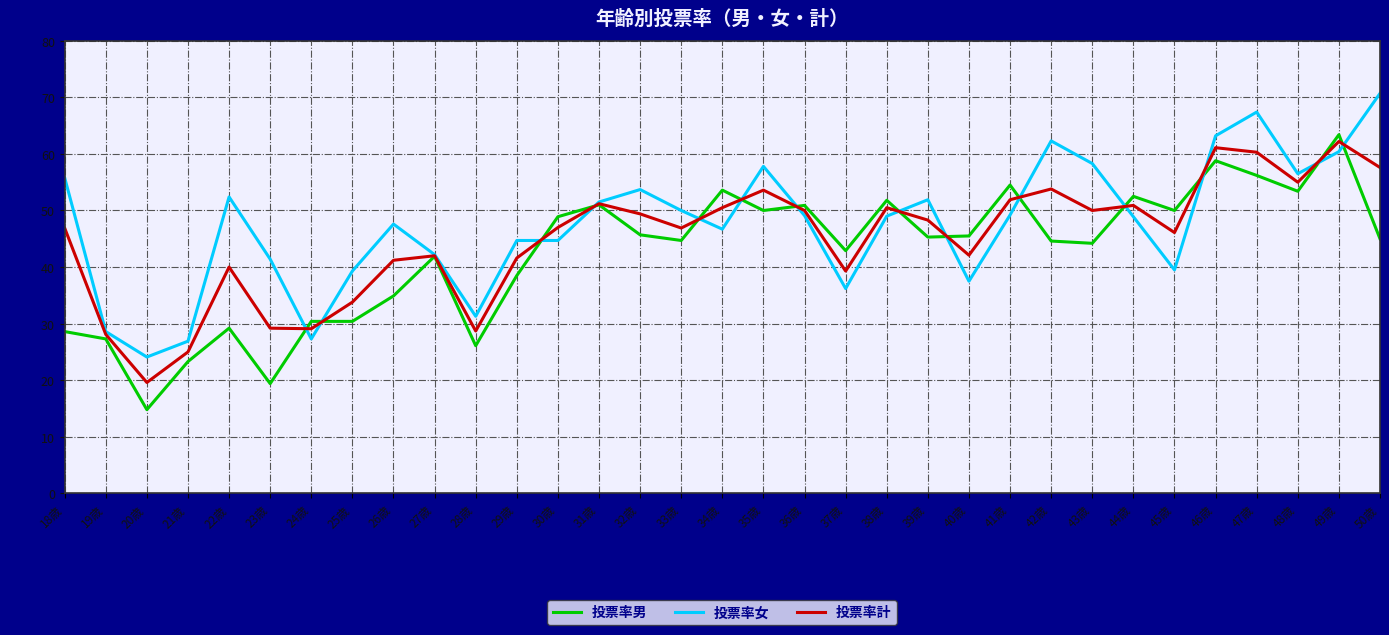

At which category does 投票率女 reach its first local peak?

22歳